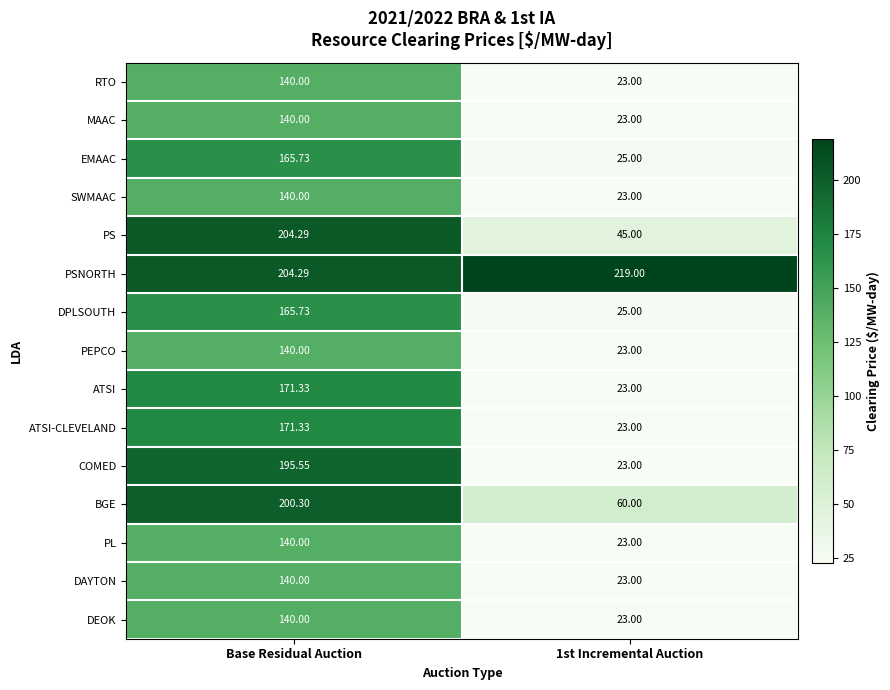

Between Base Residual Auction and 1st Incremental Auction, which series saw the biggest shift?

COMED